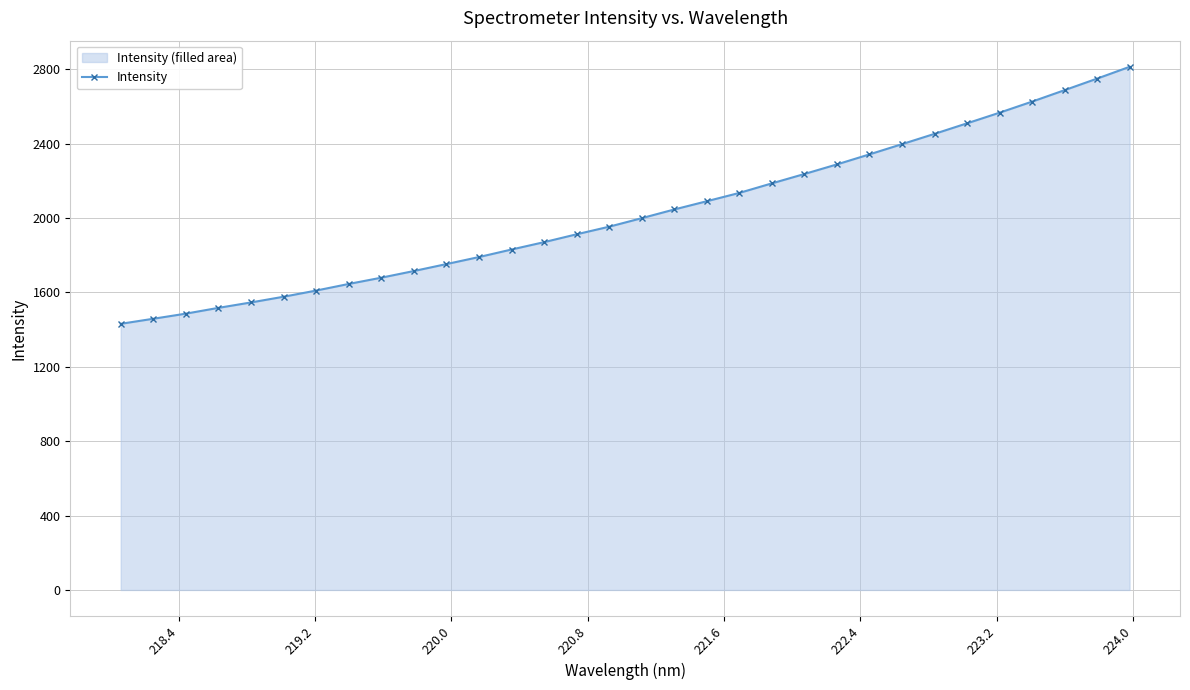

What is the maximum value shown in the chart?

2813.7